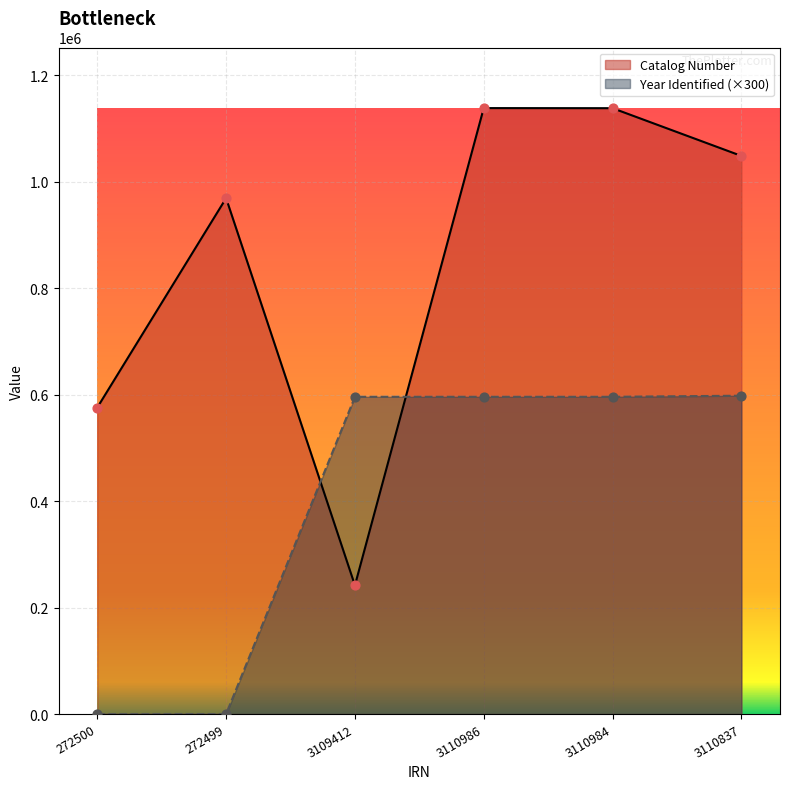

At how many categories does at least one series exceed 97701?

6